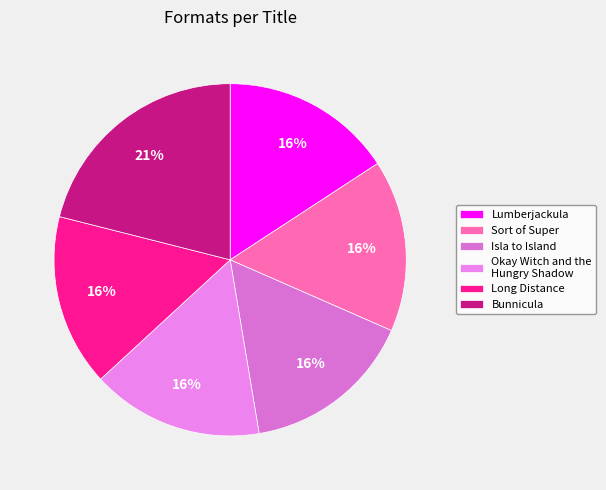

What is the total percentage of Long Distance and Lumberjackula?

31.6%